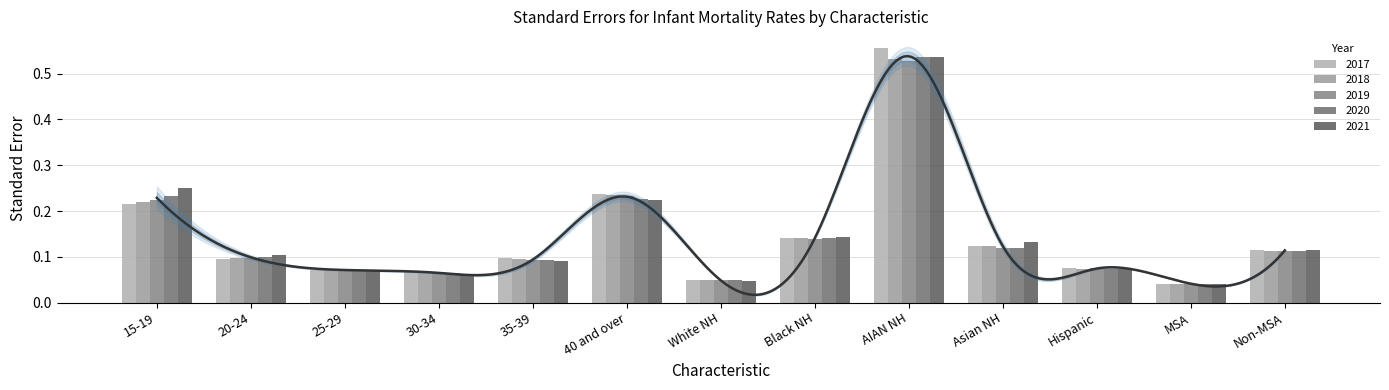

Reading left to right, transcribe all the data shown in this chart.

2017: 15-19=0.2	20-24=0.1	25-29=0.1	30-34=0.1	35-39=0.1	40 and over=0.2	White NH=0.0	Black NH=0.1	AIAN NH=0.6	Asian NH=0.1	Hispanic=0.1	MSA=0.0	Non-MSA=0.1
2018: 15-19=0.2	20-24=0.1	25-29=0.1	30-34=0.1	35-39=0.1	40 and over=0.2	White NH=0.0	Black NH=0.1	AIAN NH=0.5	Asian NH=0.1	Hispanic=0.1	MSA=0.0	Non-MSA=0.1
2019: 15-19=0.2	20-24=0.1	25-29=0.1	30-34=0.1	35-39=0.1	40 and over=0.2	White NH=0.0	Black NH=0.1	AIAN NH=0.5	Asian NH=0.1	Hispanic=0.1	MSA=0.0	Non-MSA=0.1
2020: 15-19=0.2	20-24=0.1	25-29=0.1	30-34=0.1	35-39=0.1	40 and over=0.2	White NH=0.0	Black NH=0.1	AIAN NH=0.5	Asian NH=0.1	Hispanic=0.1	MSA=0.0	Non-MSA=0.1
2021: 15-19=0.3	20-24=0.1	25-29=0.1	30-34=0.1	35-39=0.1	40 and over=0.2	White NH=0.0	Black NH=0.1	AIAN NH=0.5	Asian NH=0.1	Hispanic=0.1	MSA=0.0	Non-MSA=0.1